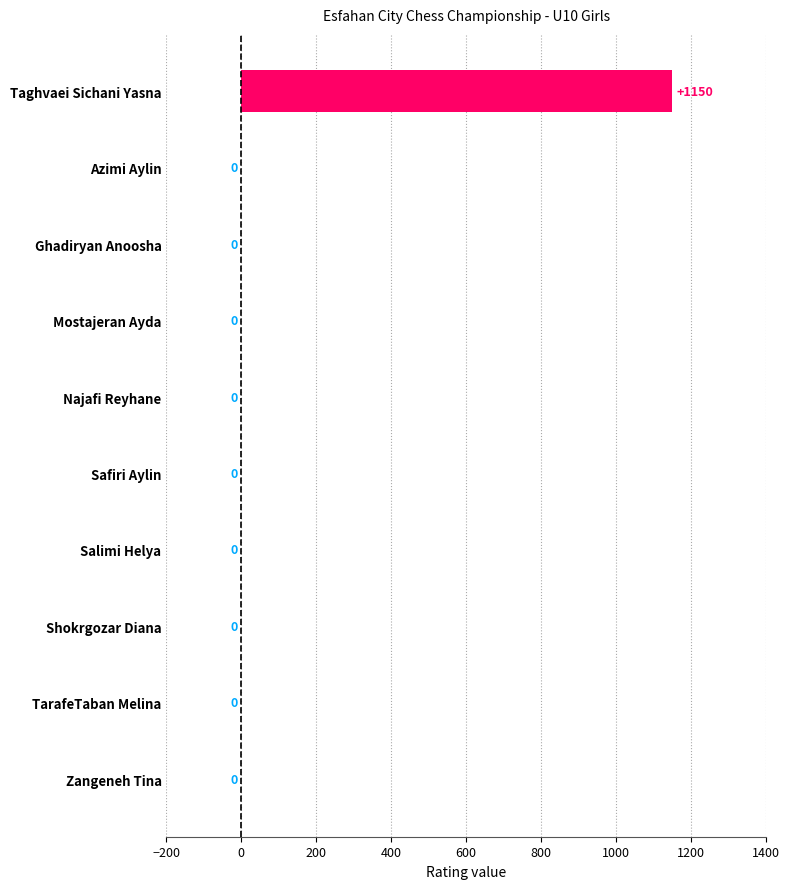

The chart shows a value of 394 at Salimi Helya. True or false?

False